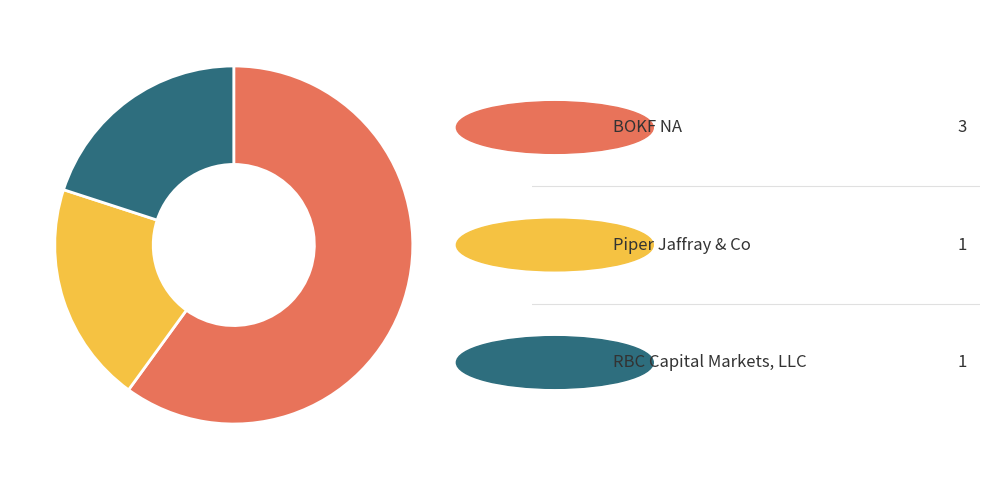

Is there any slice that represents more than half of the pie?

Yes